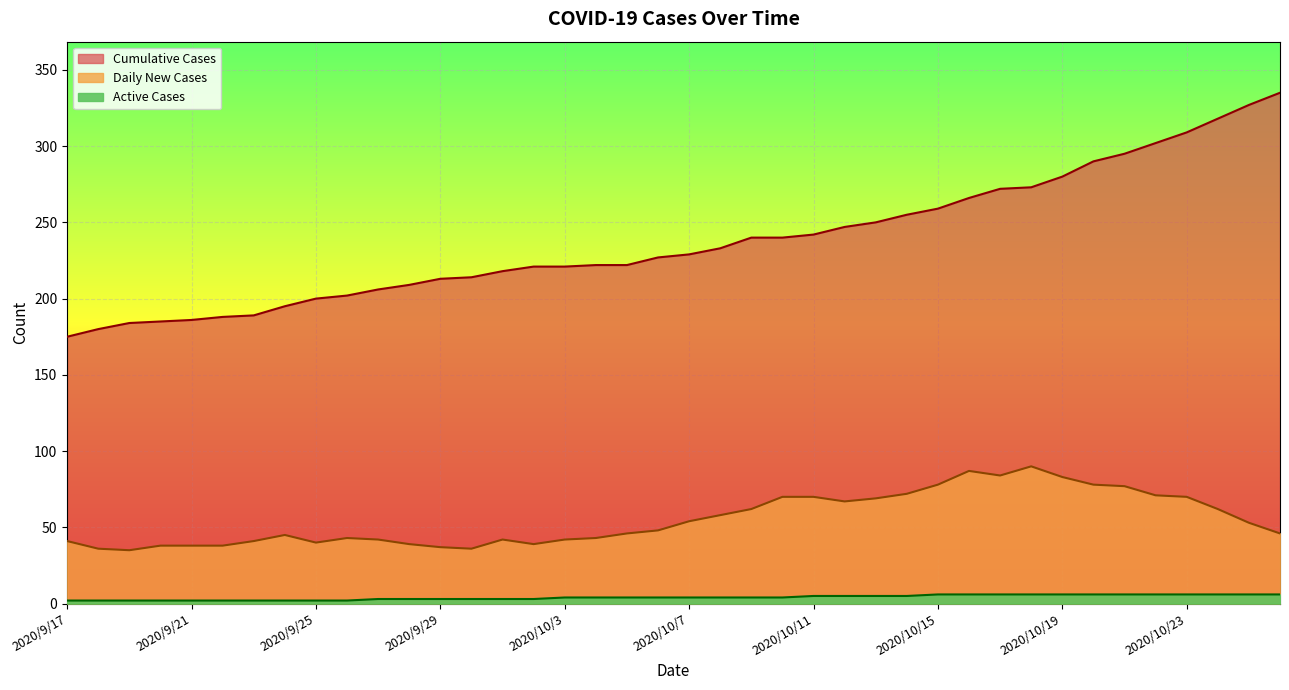

What value does the Active Cases series have at 2020/10/15?

6